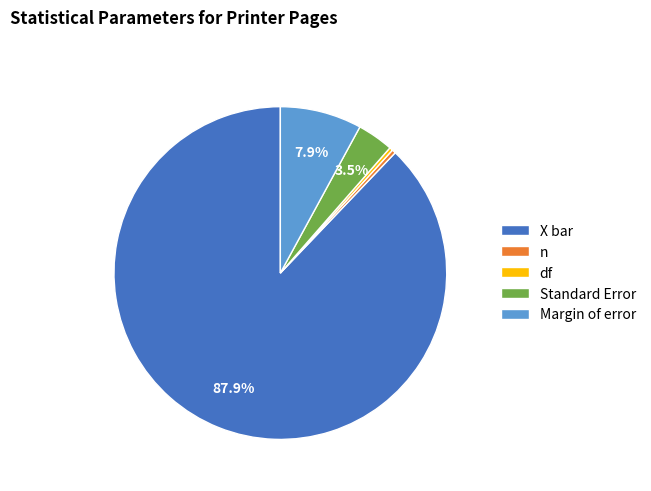

Which slice is the largest?

X bar